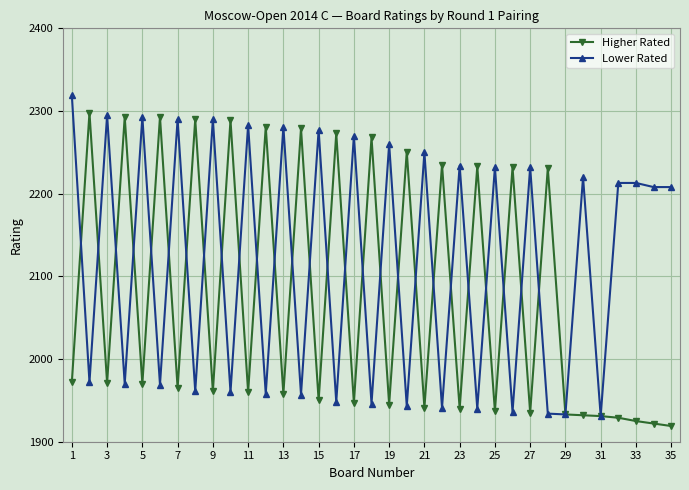

What is the value of the Lower Rated point at the 5th from the left?

2293